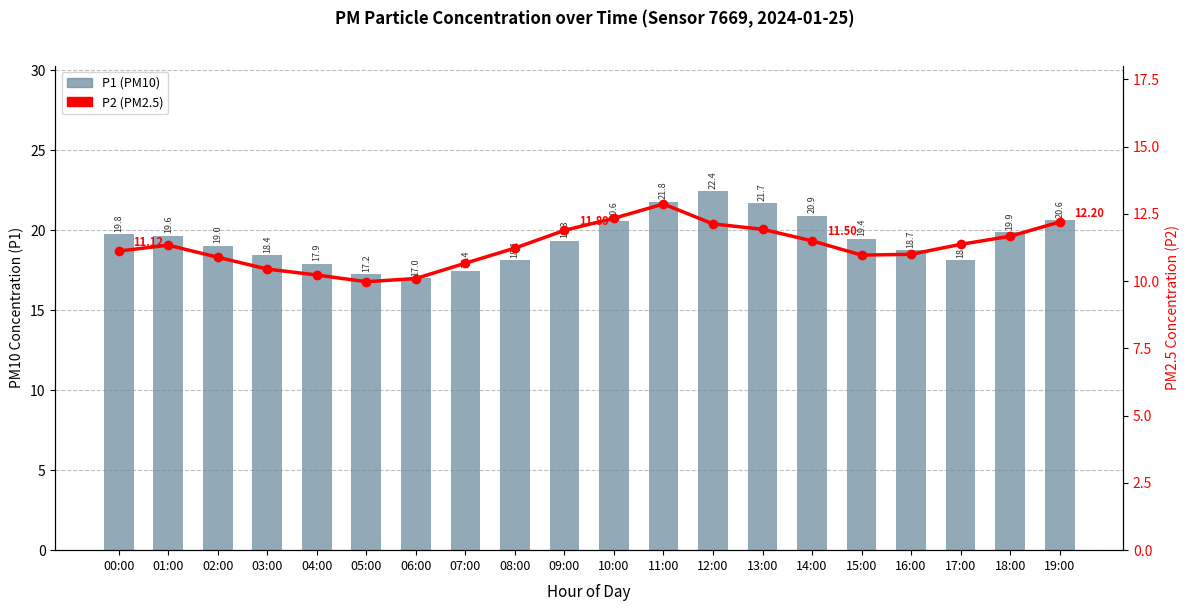

What is the maximum value for P1?

22.4